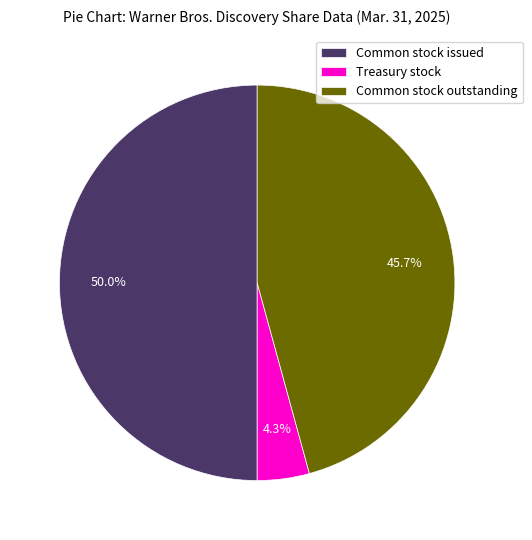

To the nearest percent, what is the average slice percentage?

33%